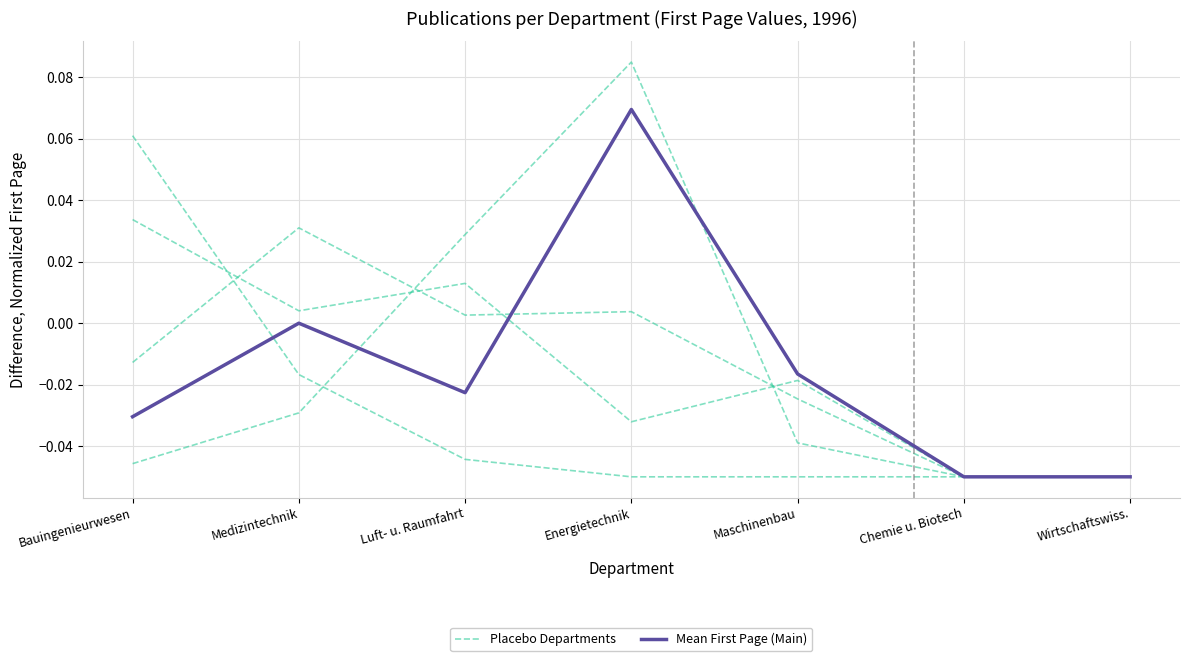

What is the sum of the Placebo Departments values at Maschinenbau and Energietechnik?

-0.1